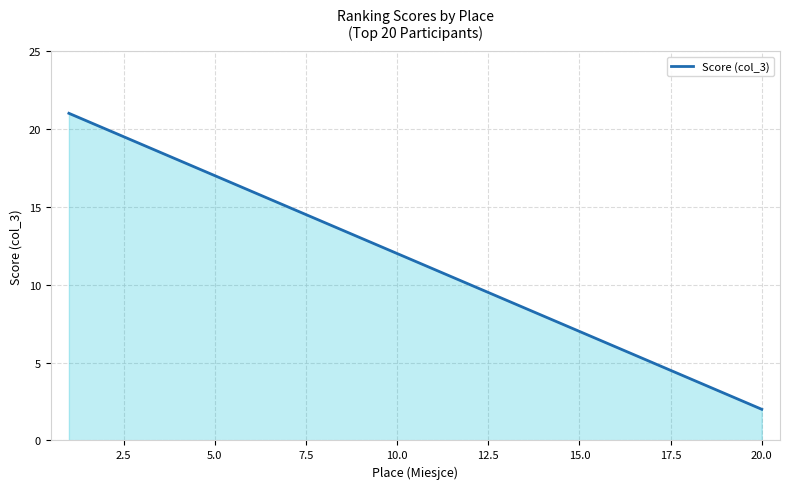

What is the greatest value displayed?

21